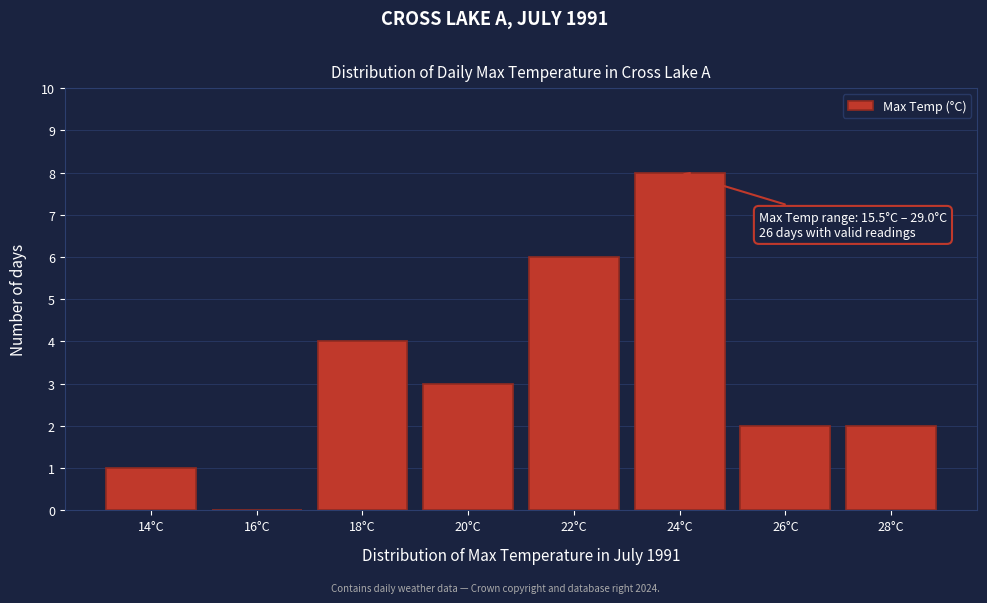

Reading left to right, what are all the values shown in this chart?

14°C=1	16°C=0	18°C=4	20°C=3	22°C=6	24°C=8	26°C=2	28°C=2